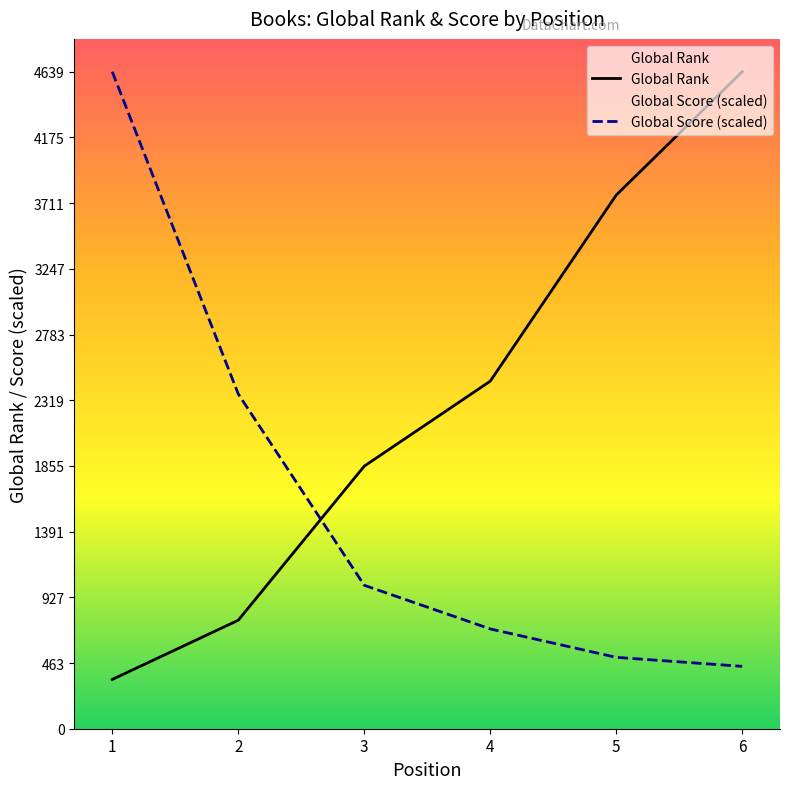

Does the chart have visible grid lines?

No